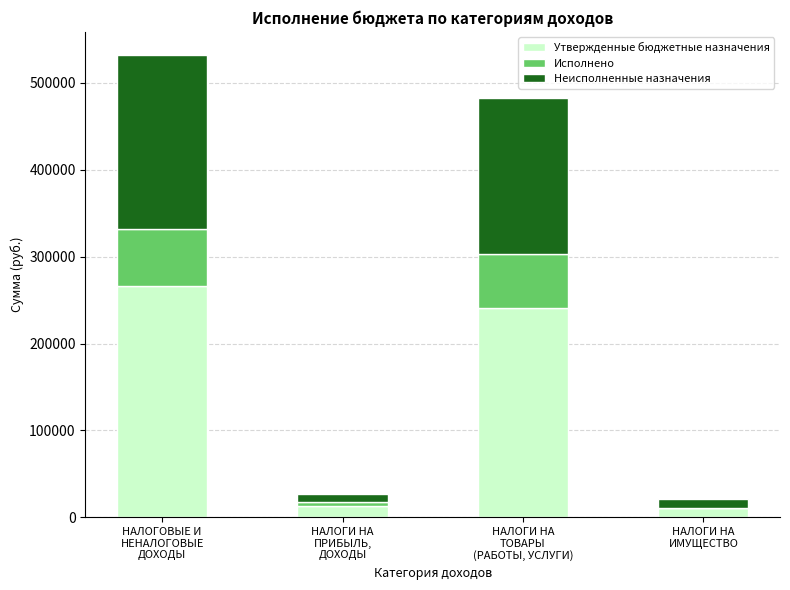

How many series are shown in this chart?

3